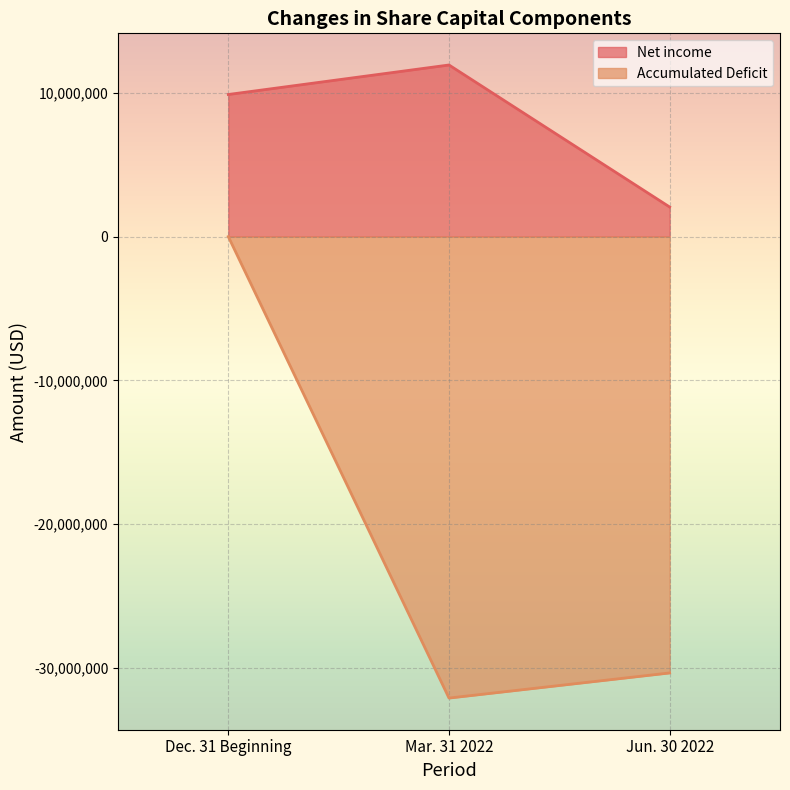

What is the sum of all Net income values?

23857980